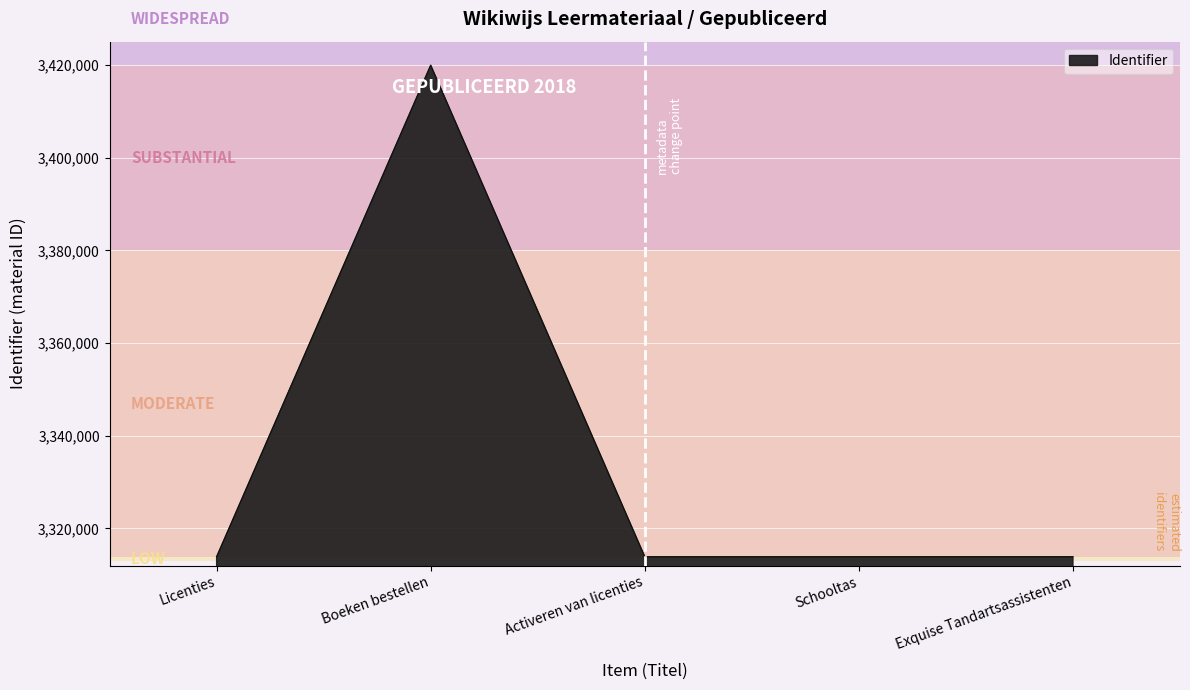

How many interior local valleys (lower than both neighbors) does the data have?

1